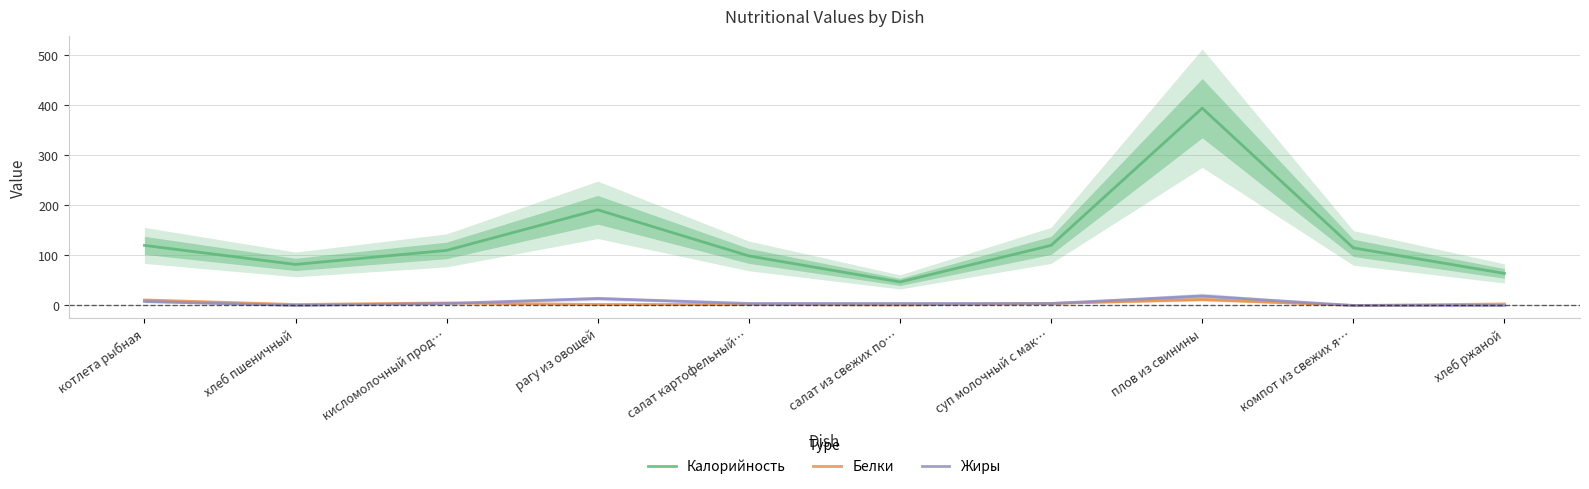

True or false: Жиры and Калорийность cross at least once.

False